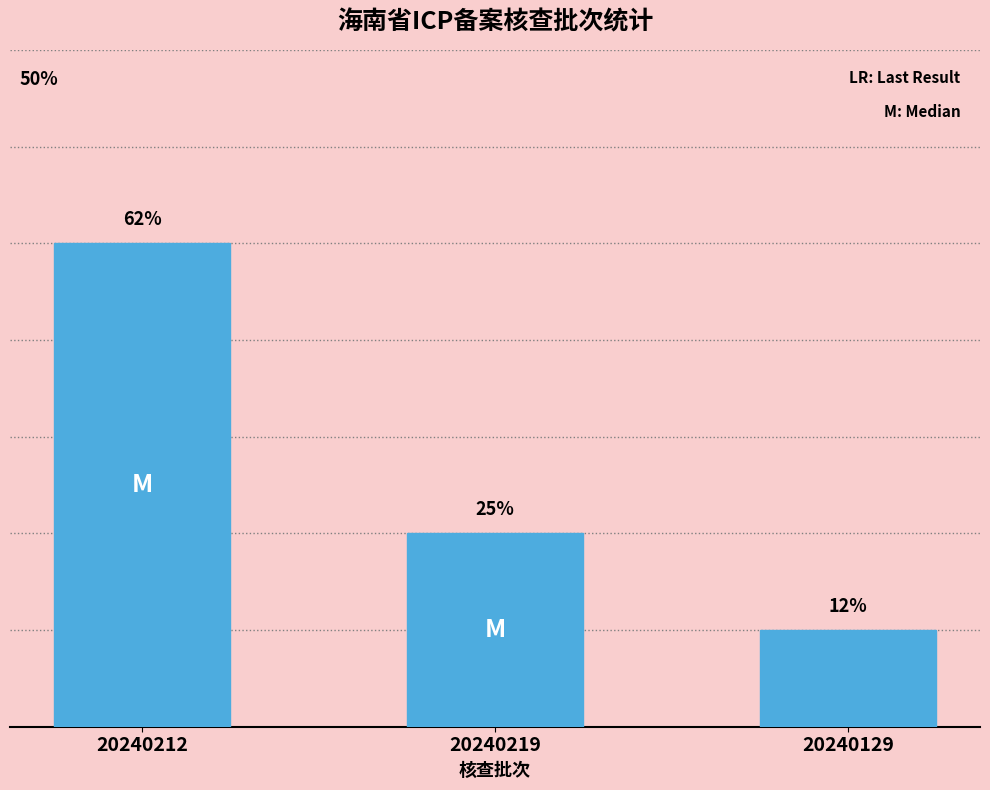

List the labels in order of value, largest first.

20240212, 20240219, 20240129